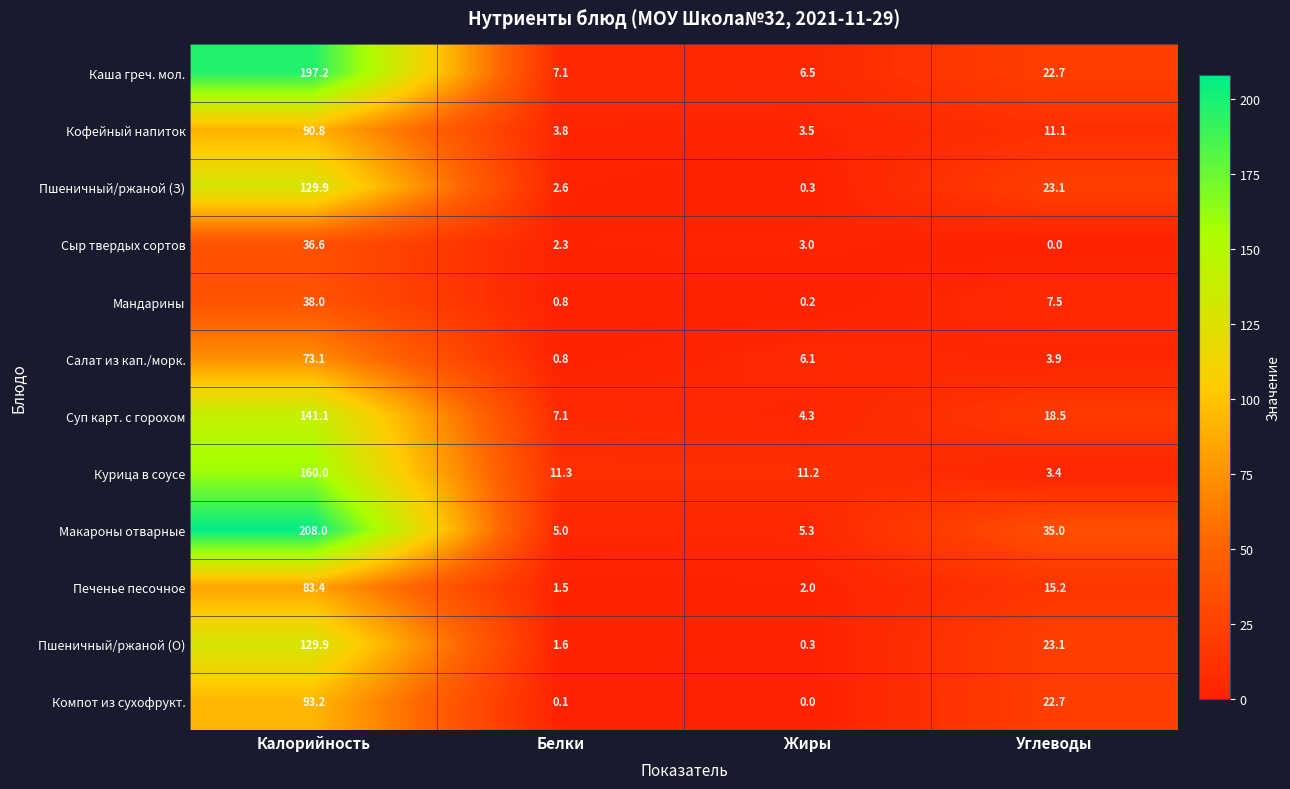

The Салат из кап./морк. series shows 1.4 at Жиры. True or false?

False